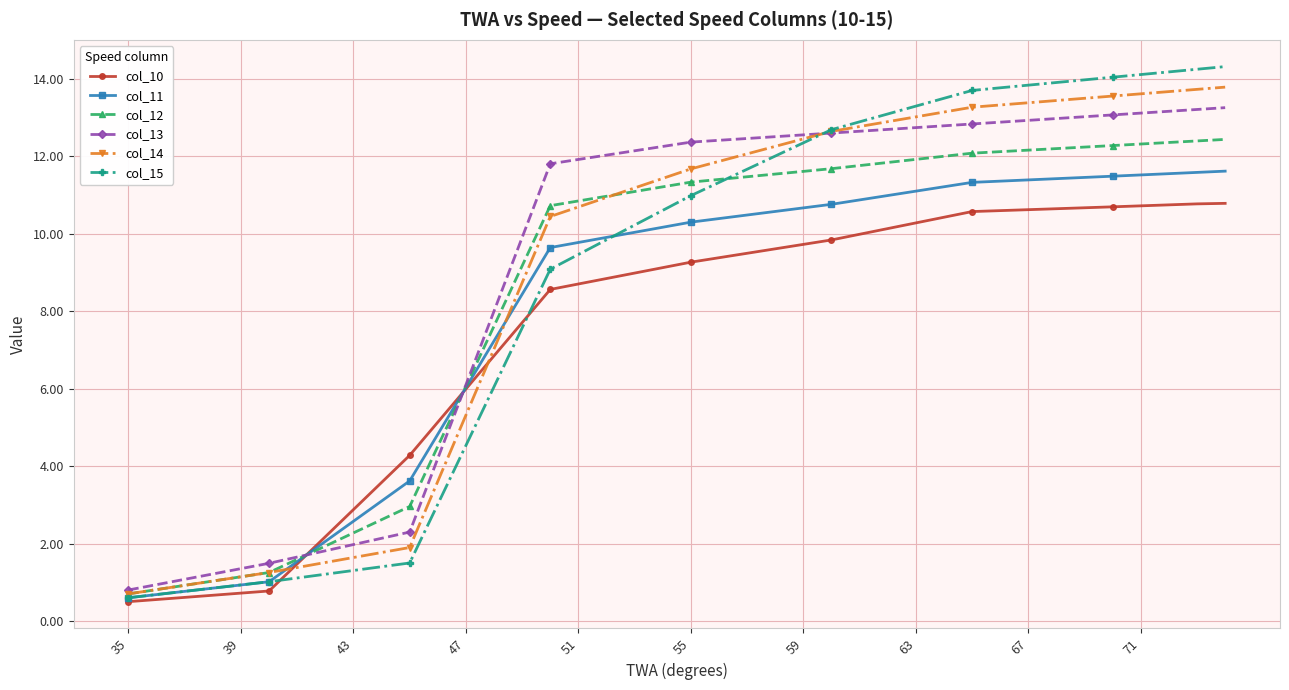

What is the maximum value for col_10?

10.8